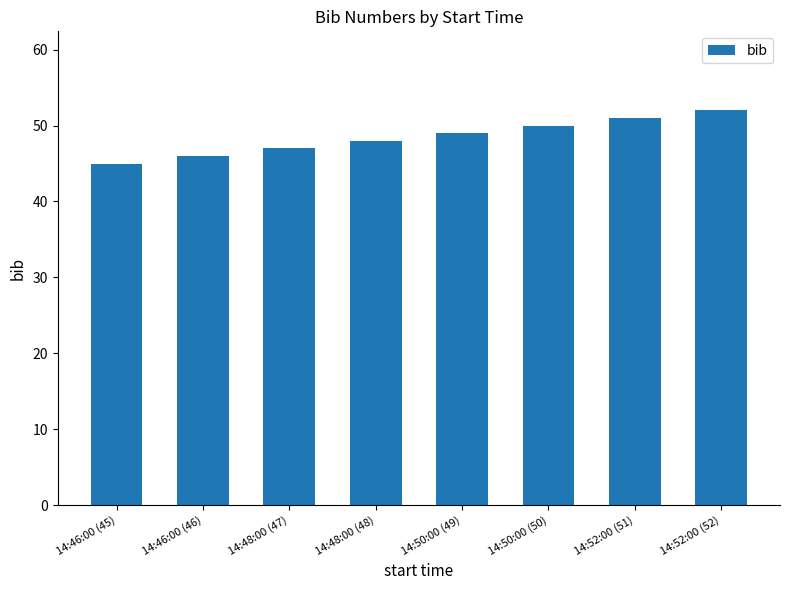

Is it true that the value at 14:50:00 (50) is 50?

True